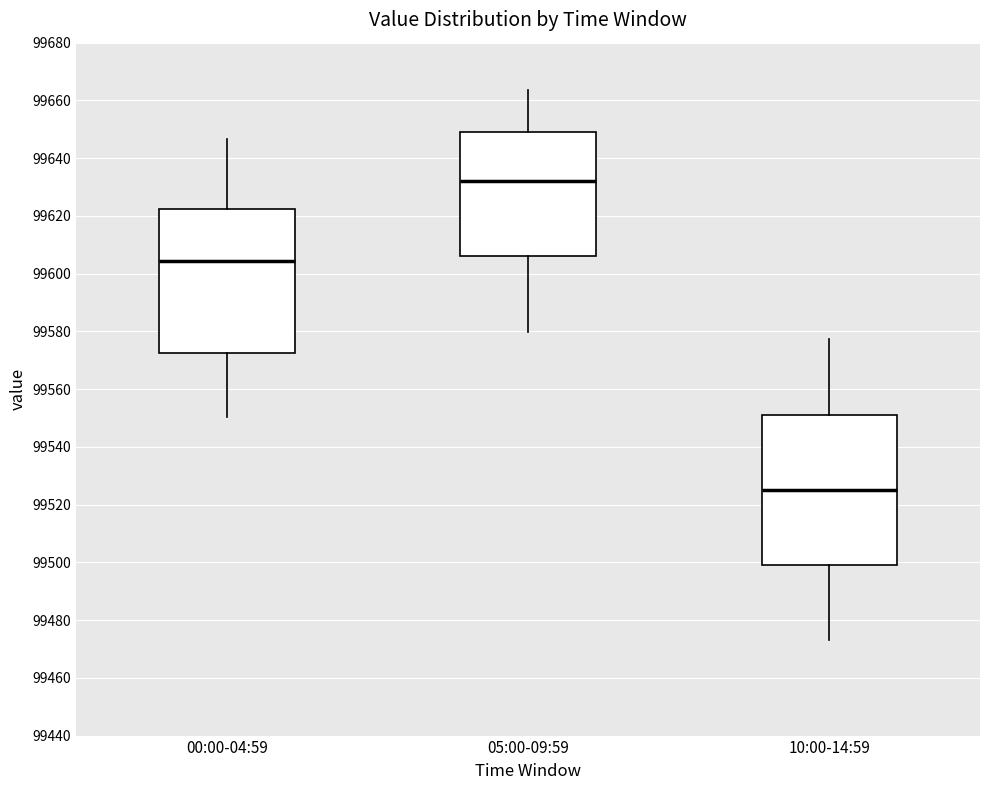

Reading left to right, transcribe this box plot: for each box, give where its median line is, the range the box spans, and where its two whiskers end, as read against the y-axis. The values are not printed on the chart, so give them approximately, as read against the axis.

00:00-04:59: median 99604, box 99572 to 99622, whiskers 99550 to 99646
05:00-09:59: median 99632, box 99606 to 99650, whiskers 99580 to 99664
10:00-14:59: median 99526, box 99500 to 99552, whiskers 99474 to 99578